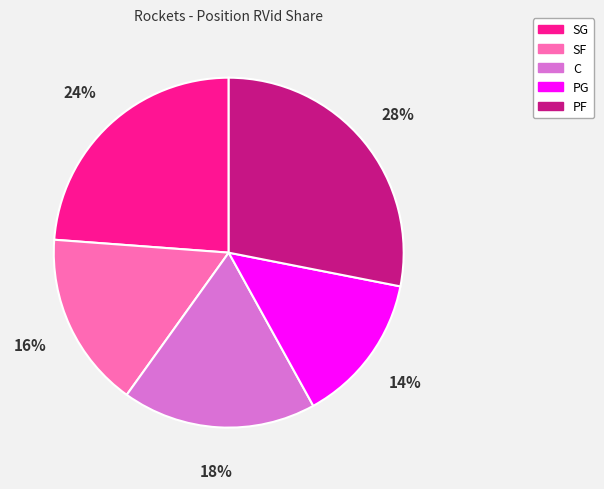

To the nearest percent, what is the difference between the largest and smallest slice percentages?

14%